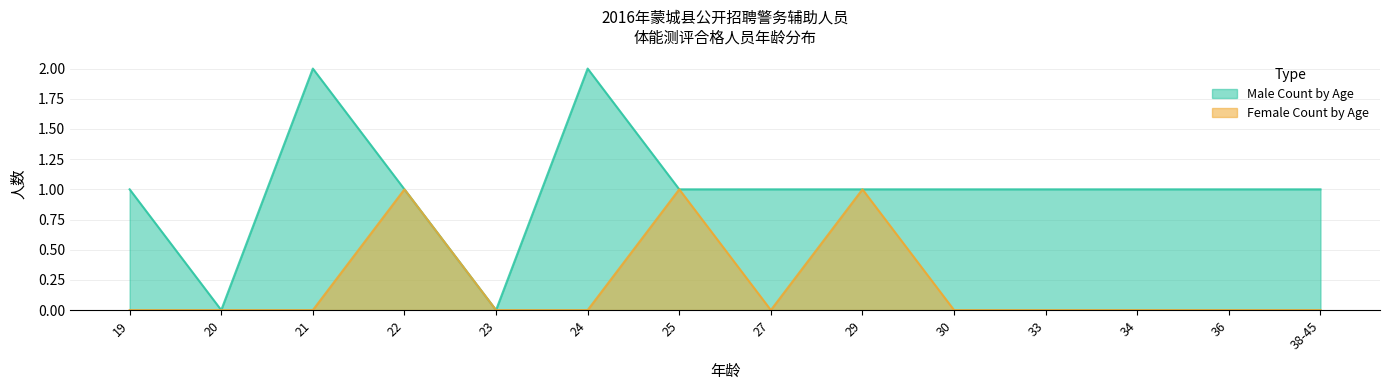

In Male Count by Age, how many points are lower than both neighbors (excluding endpoints)?

2